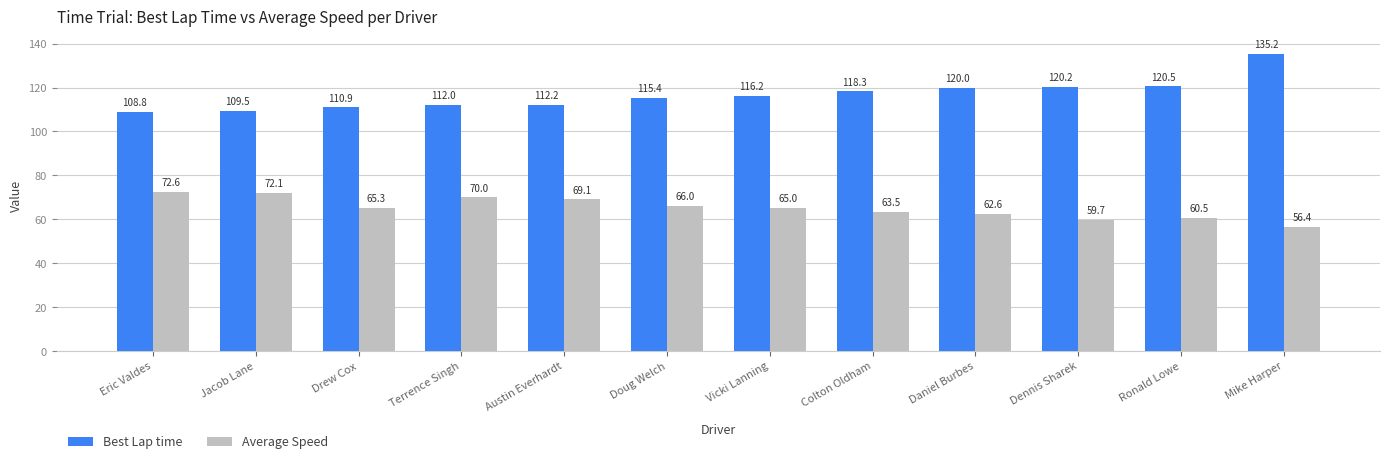

What is the value of the Average Speed bar at the 3rd from the left?

65.3